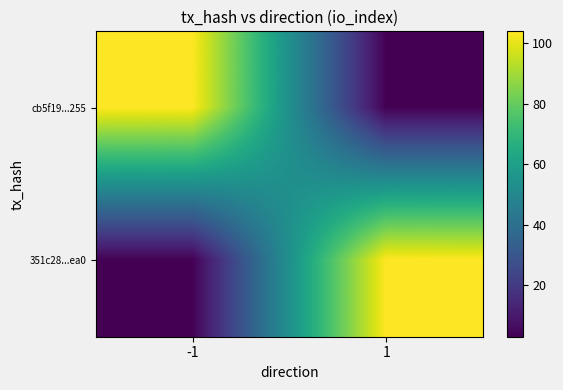

Which category has the lowest value across all series?

1